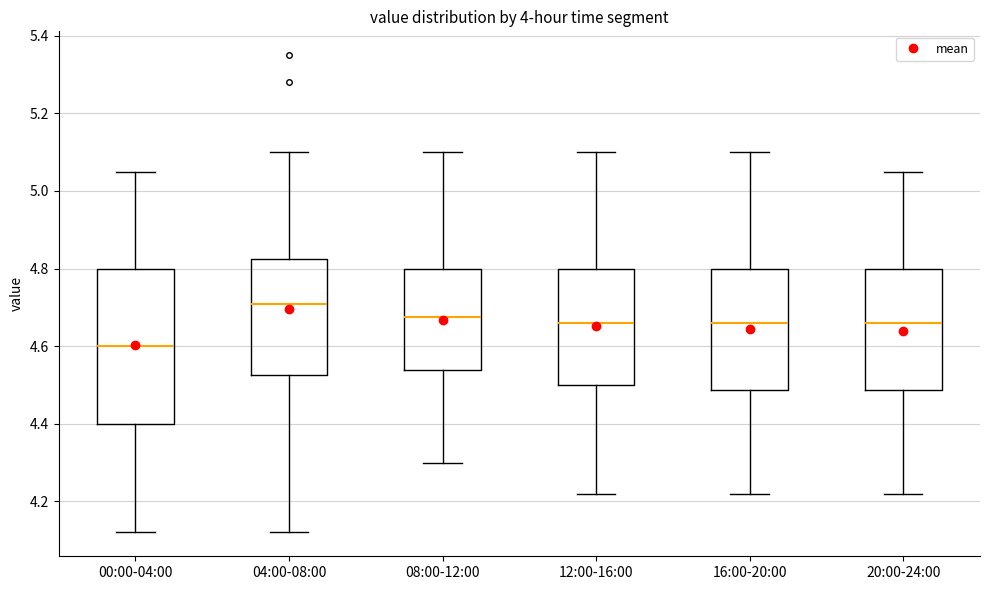

Comparing the boxes themselves (not the whiskers), which one is the tallest?

00:00-04:00